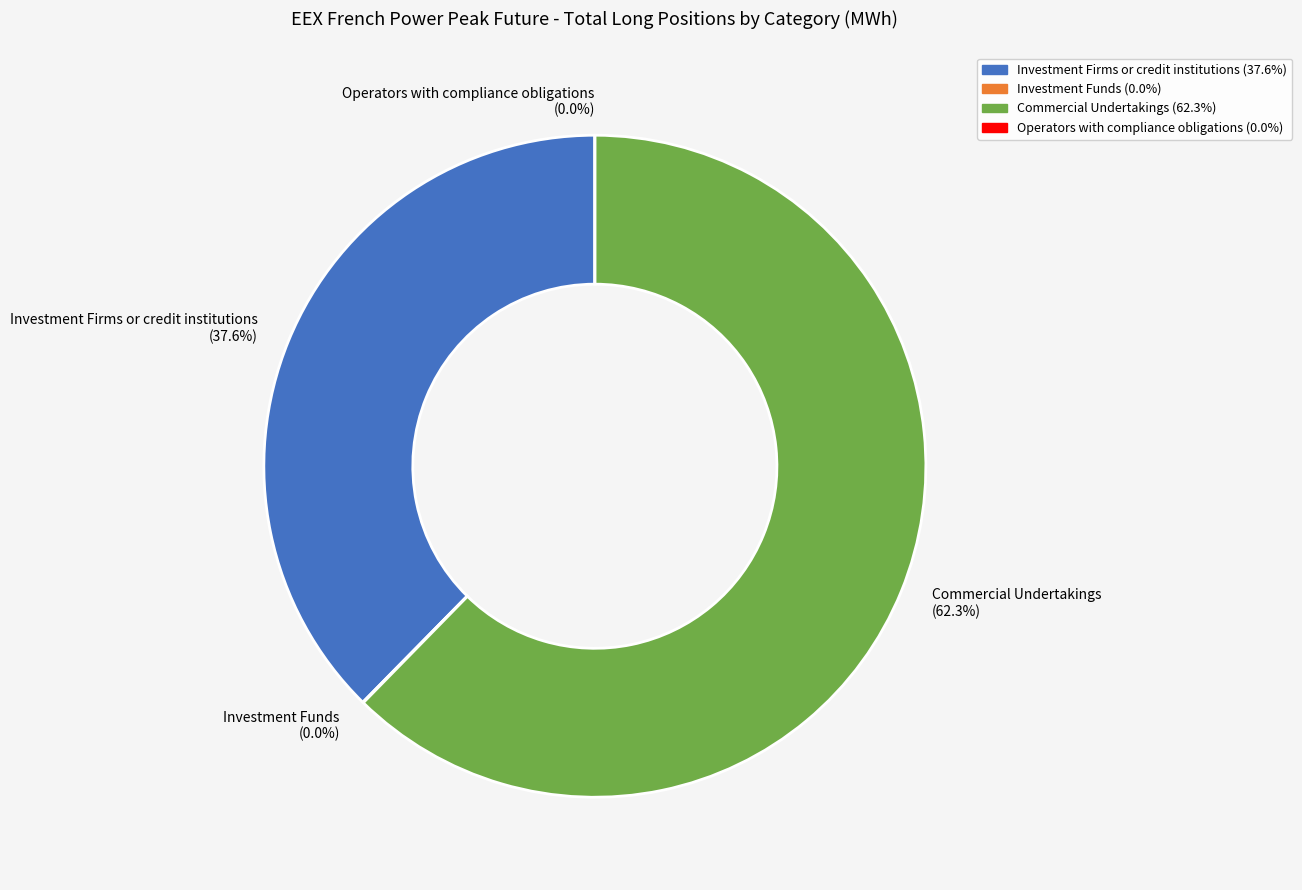

What portion of the pie excludes Commercial Undertakings?

37.7%